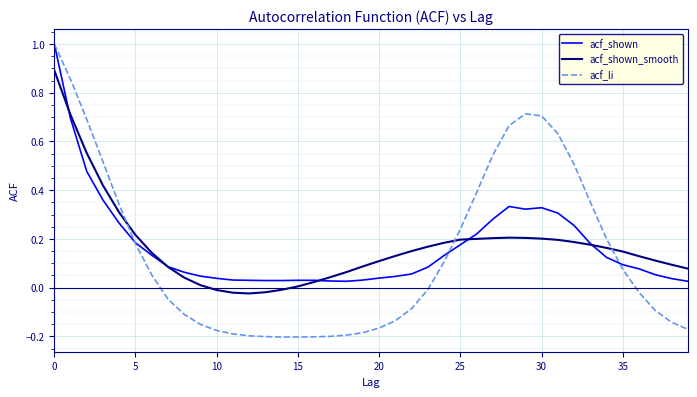

Which series has the largest range (max minus min)?

acf_li